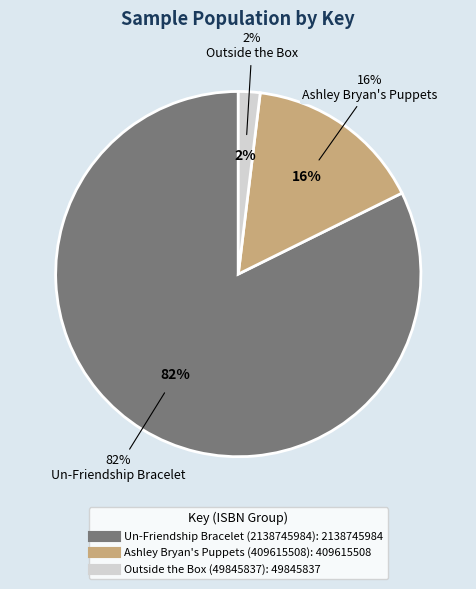

Does Un-Friendship Bracelet (2138745984) represent more than half of the total?

Yes